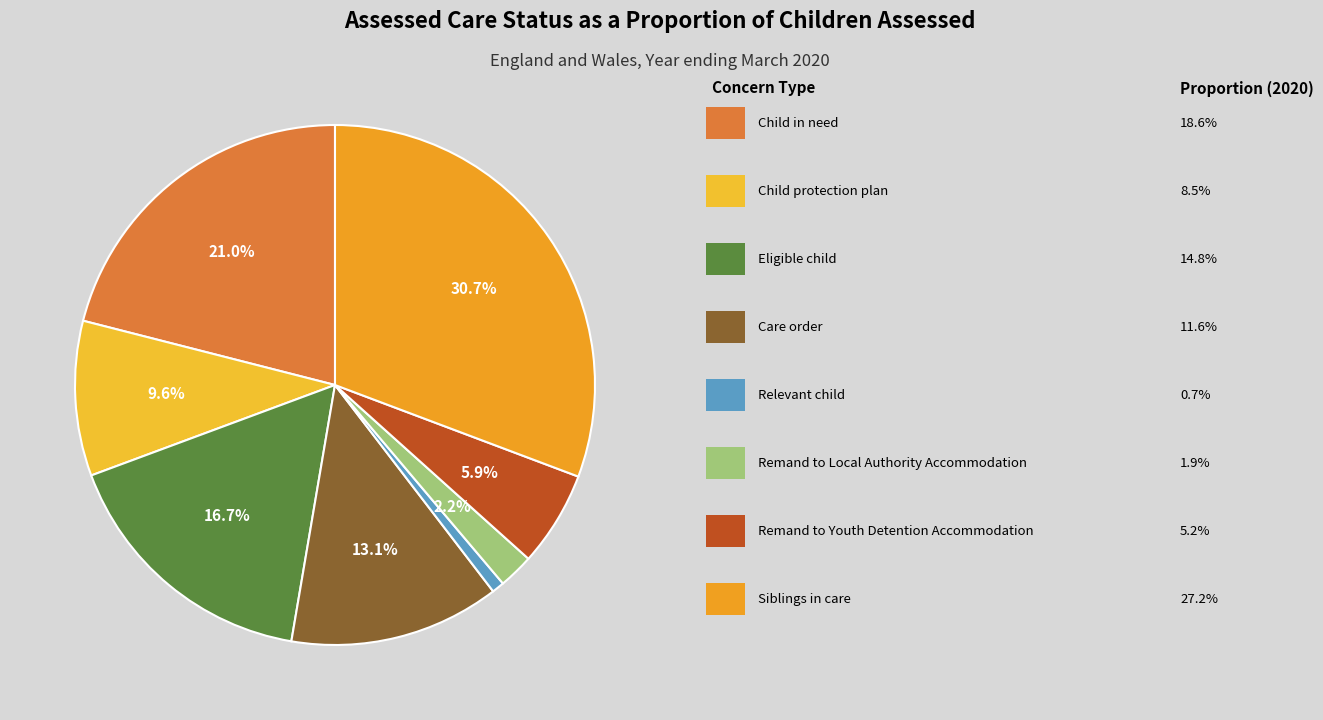

Which slice is the smallest?

Relevant child